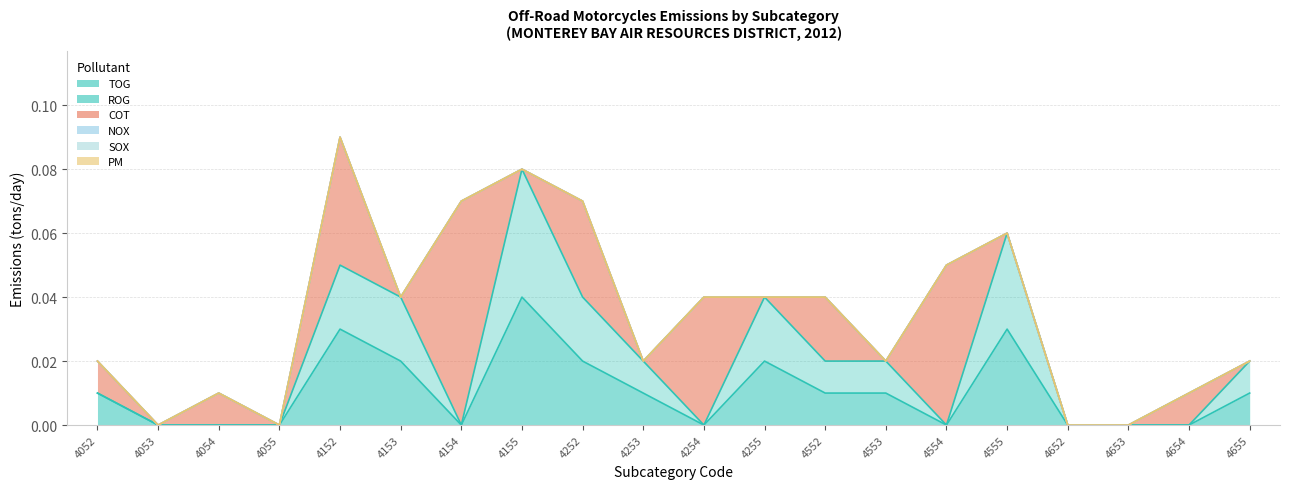

Which series has the widest spread of values?

COT